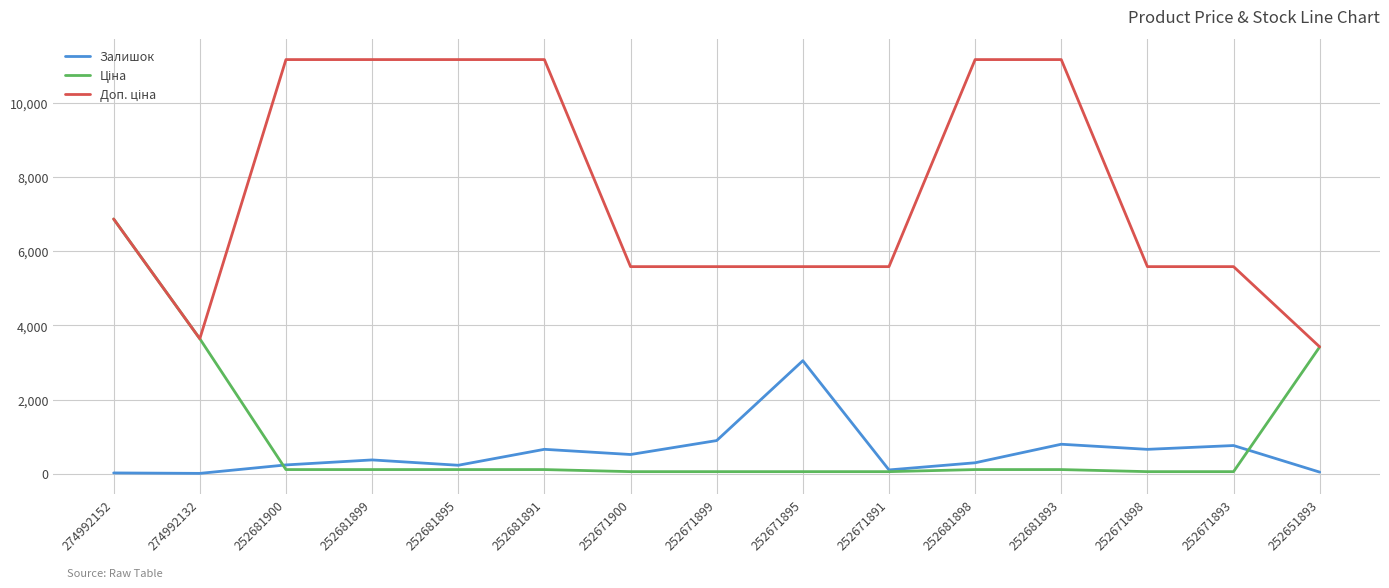

At which category is the sum across all series the highest?

274992152